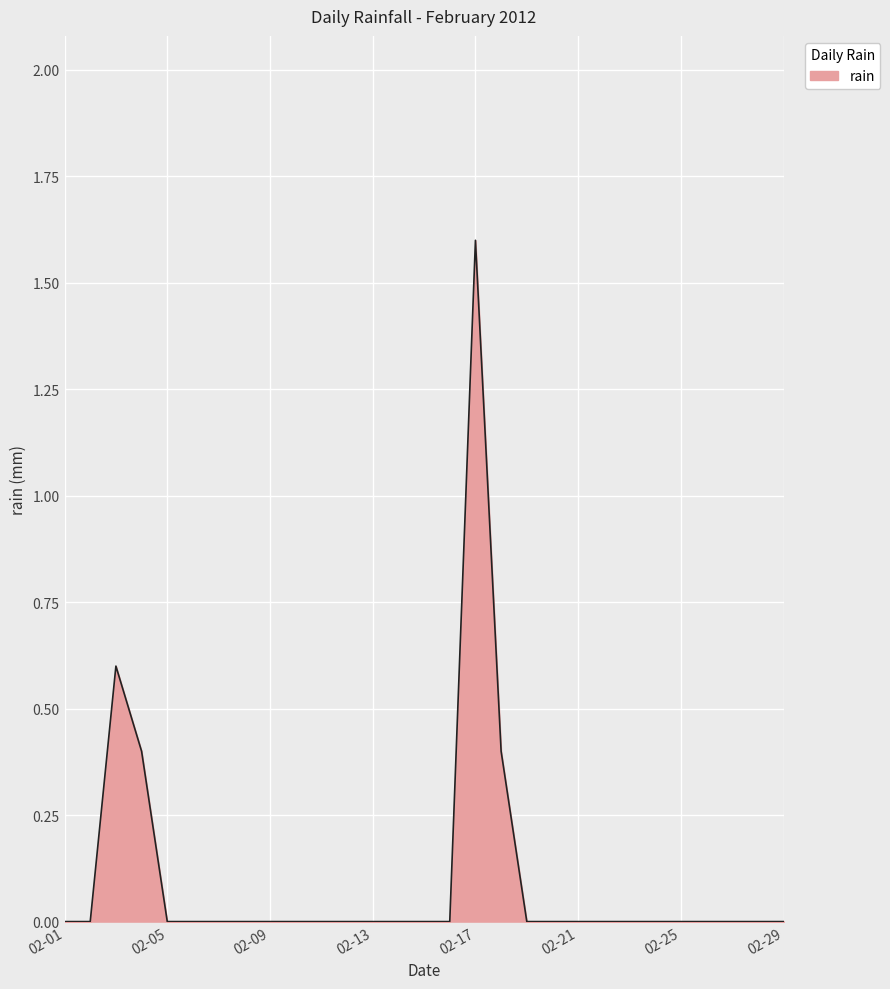

What is the difference between the maximum and minimum values?

1.6